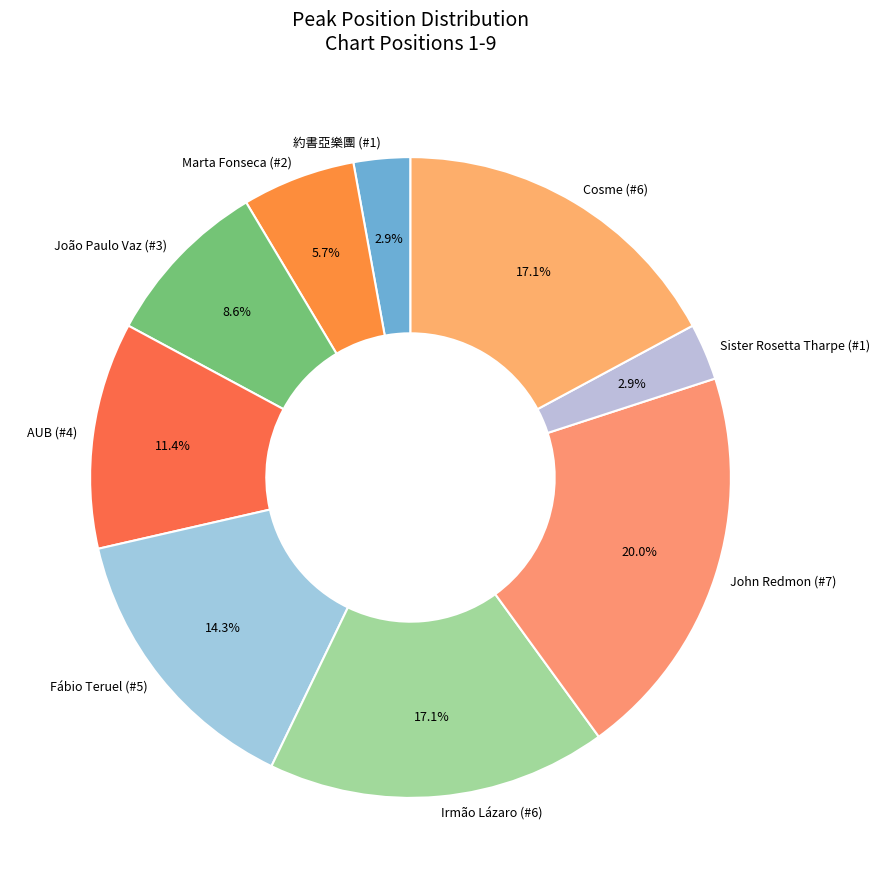

The John Redmon (#7) slice represents 20% of the pie. True or false?

True